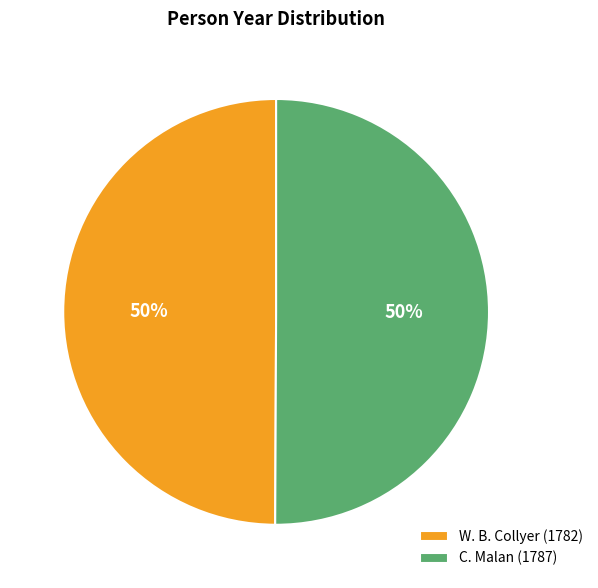

What percentage is the W. B. Collyer slice, to the nearest percent?

50%